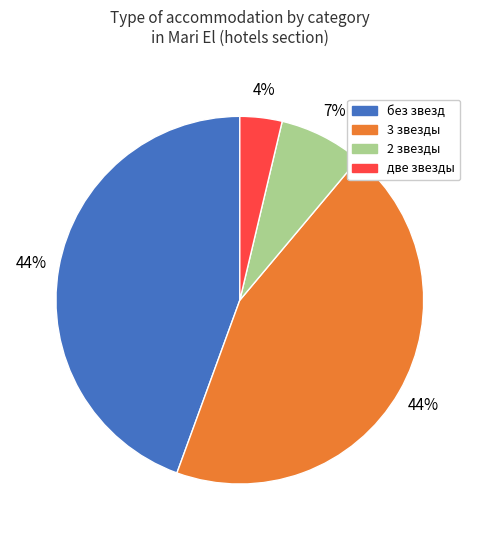

To the nearest percent, what is the combined percentage of без звезд and две звезды?

48%